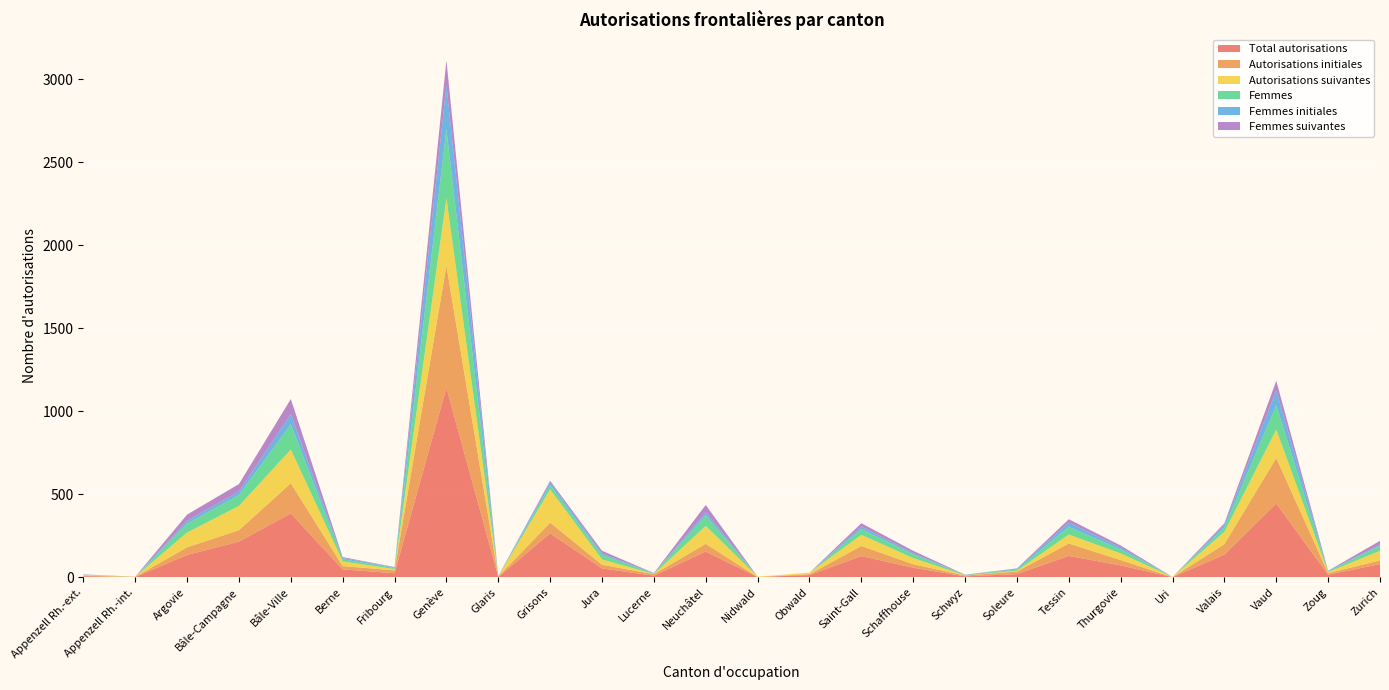

Reading left to right, list all the values displayed in this chart.

Total autorisations: Appenzell Rh.-ext.=7	Appenzell Rh.-int.=2	Argovie=135	Bâle-Campagne=215	Bâle-Ville=385	Berne=48	Fribourg=25	Genève=1142	Glaris=3	Grisons=265	Jura=54	Lucerne=10	Neuchâtel=155	Nidwald=2	Obwald=14	Saint-Gall=128	Schaffhouse=58	Schwyz=6	Soleure=20	Tessin=129	Thurgovie=72	Uri=1	Valais=137	Vaud=445	Zoug=16	Zurich=80
Autorisations initiales: Appenzell Rh.-ext.=3	Appenzell Rh.-int.=1	Argovie=46	Bâle-Campagne=69	Bâle-Ville=182	Berne=20	Fribourg=17	Genève=735	Glaris=2	Grisons=65	Jura=22	Lucerne=9	Neuchâtel=47	Nidwald=0	Obwald=5	Saint-Gall=61	Schaffhouse=21	Schwyz=5	Soleure=15	Tessin=75	Thurgovie=32	Uri=0	Valais=63	Vaud=274	Zoug=9	Zurich=22
Autorisations suivantes: Appenzell Rh.-ext.=4	Appenzell Rh.-int.=1	Argovie=89	Bâle-Campagne=146	Bâle-Ville=203	Berne=28	Fribourg=8	Genève=407	Glaris=1	Grisons=200	Jura=32	Lucerne=1	Neuchâtel=108	Nidwald=2	Obwald=9	Saint-Gall=67	Schaffhouse=37	Schwyz=1	Soleure=5	Tessin=54	Thurgovie=40	Uri=1	Valais=74	Vaud=171	Zoug=7	Zurich=58
Femmes: Appenzell Rh.-ext.=2	Appenzell Rh.-int.=0	Argovie=54	Bâle-Campagne=66	Bâle-Ville=152	Berne=13	Fribourg=6	Genève=415	Glaris=1	Grisons=26	Jura=26	Lucerne=3	Neuchâtel=63	Nidwald=0	Obwald=0	Saint-Gall=35	Schaffhouse=22	Schwyz=2	Soleure=7	Tessin=46	Thurgovie=24	Uri=0	Valais=26	Vaud=147	Zoug=4	Zurich=30
Femmes initiales: Appenzell Rh.-ext.=1	Appenzell Rh.-int.=0	Argovie=17	Bâle-Campagne=21	Bâle-Ville=61	Berne=8	Fribourg=4	Genève=266	Glaris=1	Grisons=17	Jura=10	Lucerne=2	Neuchâtel=18	Nidwald=0	Obwald=0	Saint-Gall=15	Schaffhouse=8	Schwyz=1	Soleure=5	Tessin=26	Thurgovie=12	Uri=0	Valais=16	Vaud=89	Zoug=3	Zurich=7
Femmes suivantes: Appenzell Rh.-ext.=1	Appenzell Rh.-int.=0	Argovie=37	Bâle-Campagne=45	Bâle-Ville=91	Berne=5	Fribourg=2	Genève=149	Glaris=0	Grisons=9	Jura=16	Lucerne=1	Neuchâtel=45	Nidwald=0	Obwald=0	Saint-Gall=20	Schaffhouse=14	Schwyz=1	Soleure=2	Tessin=20	Thurgovie=12	Uri=0	Valais=10	Vaud=58	Zoug=1	Zurich=23